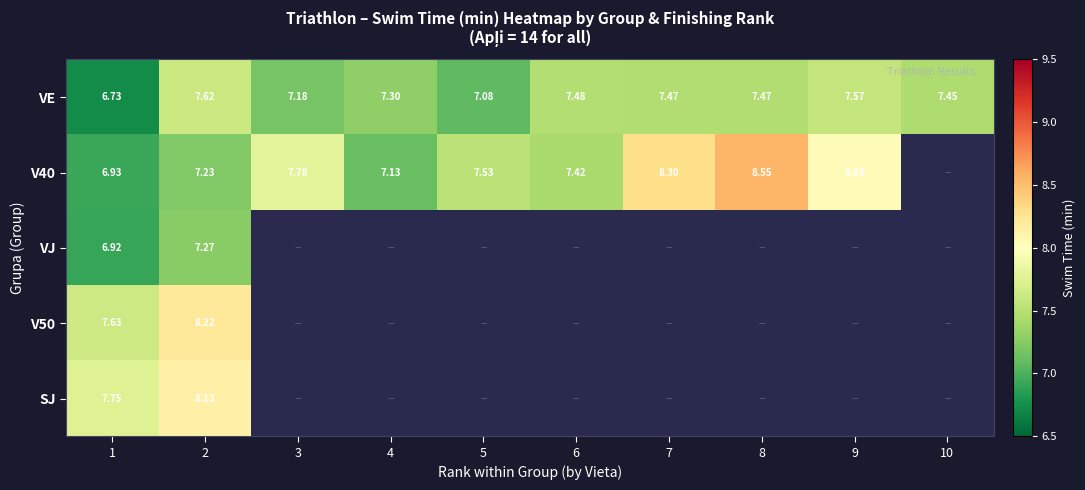

Which series changed the most between 6 and 10?

VE